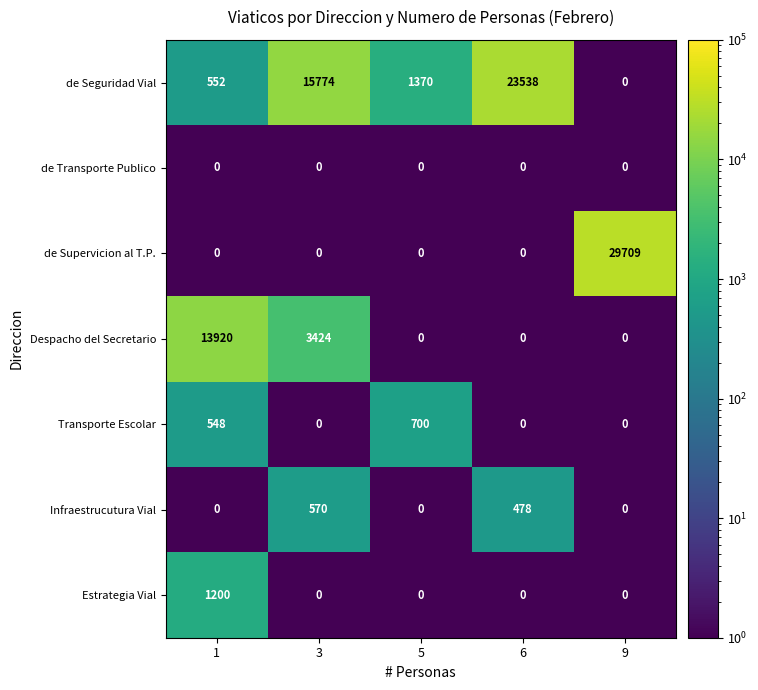

At which category is the sum across all series the highest?

9